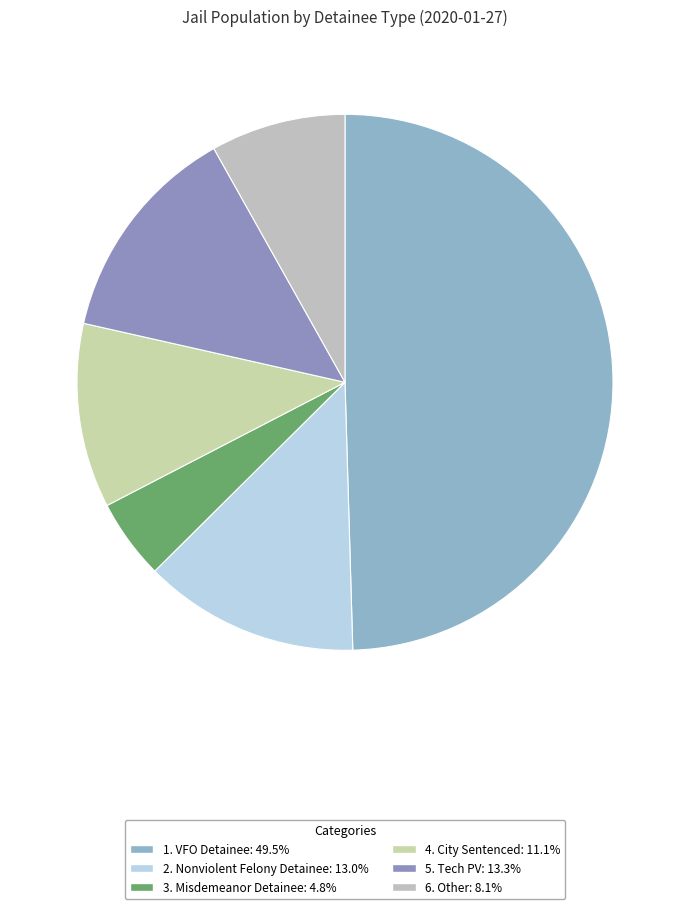

What is the largest slice in the pie chart?

1. VFO Detainee